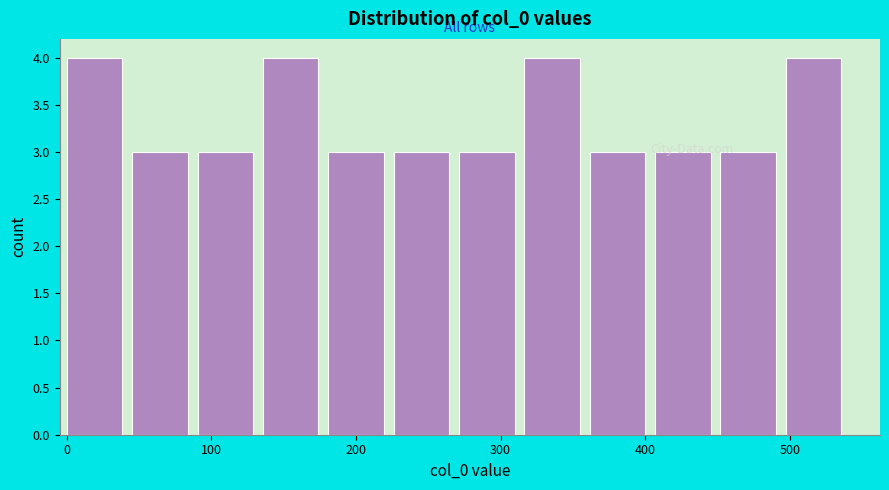

Reading left to right, transcribe this chart: for each bar, give the range it covers on the x-axis and its height. Neither the bar edges nor the heights are printed on the chart, so give them approximately, as read against the axes.

0 to 50: 4
50 to 90: 3
90 to 140: 3
140 to 180: 4
180 to 230: 3
230 to 270: 3
270 to 320: 3
320 to 360: 4
360 to 410: 3
410 to 450: 3
450 to 500: 3
500 to 540: 4